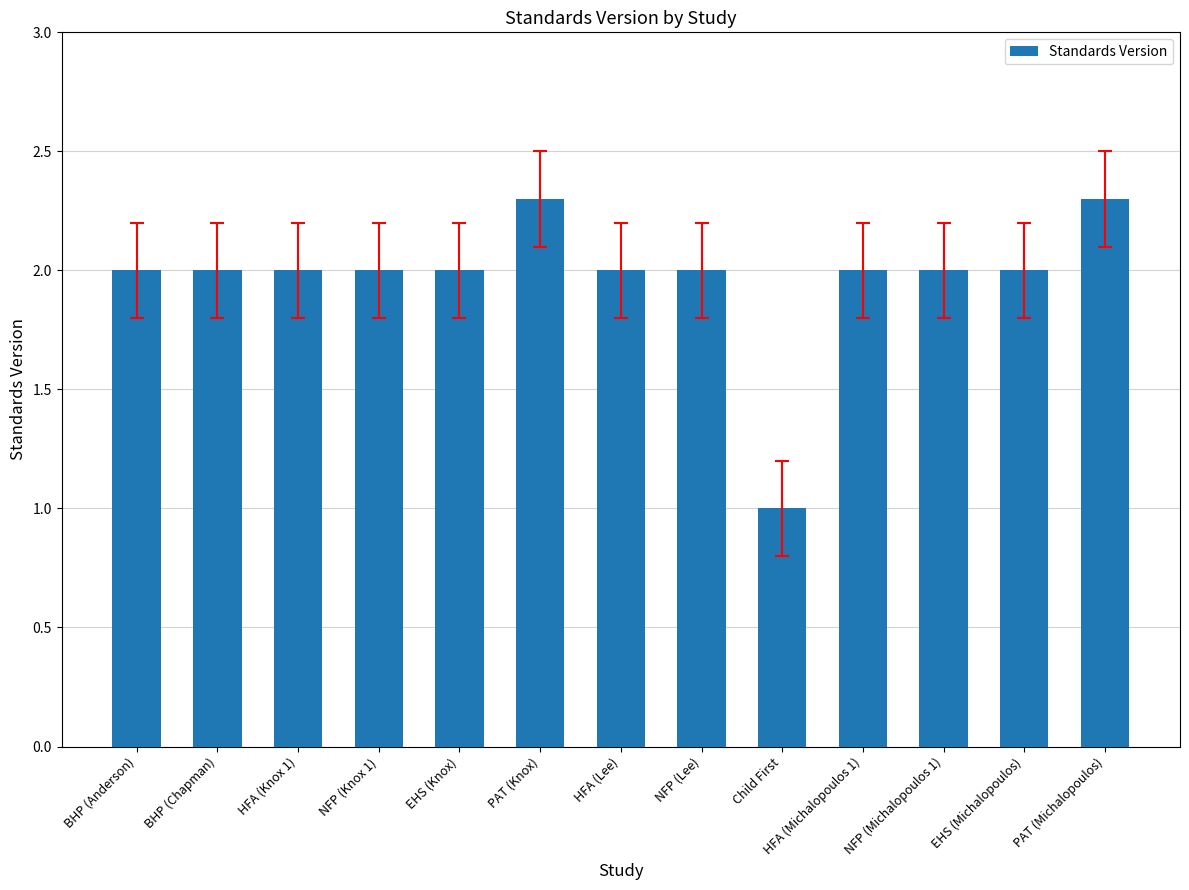

What value does the data have at PAT (Knox)?

2.3